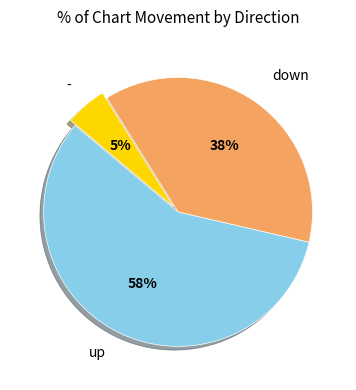

To the nearest percent, what is the difference between the up and - slice percentages?

52%